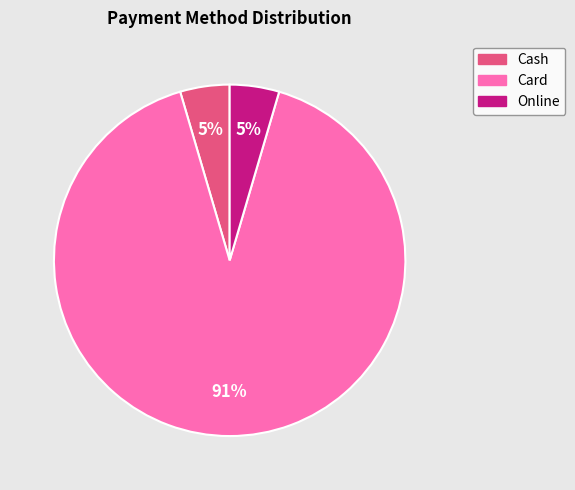

How many segments does this pie chart have?

3